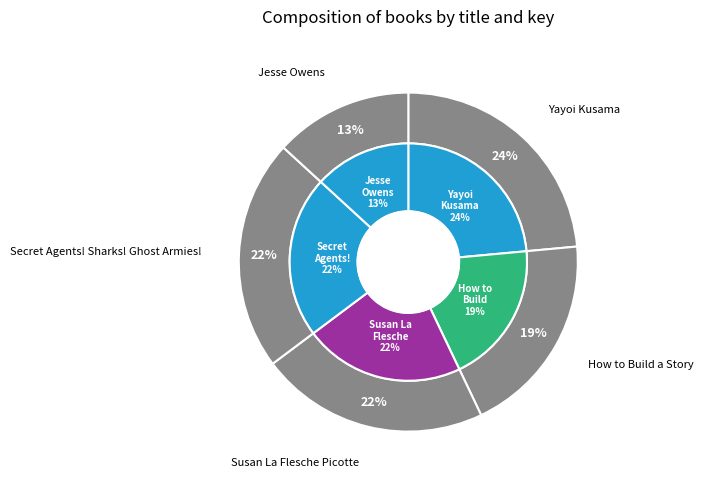

What percentage is the Susan La Flesche Picotte slice, to the nearest percent?

22%